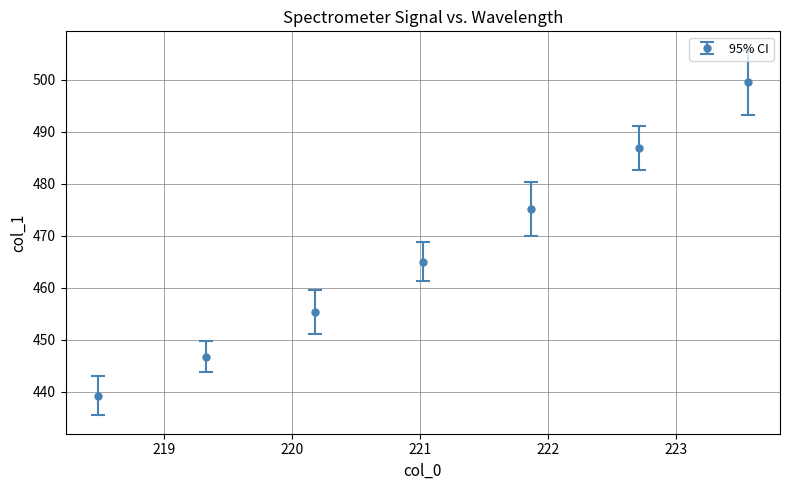

What is the maximum value shown in the chart?

499.5